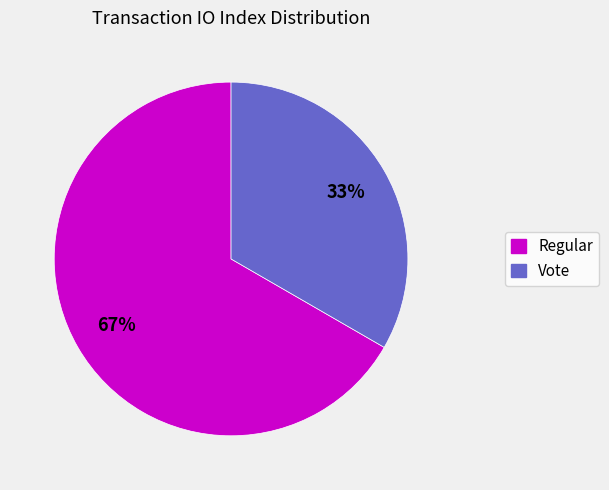

Does any single category account for the majority?

Yes